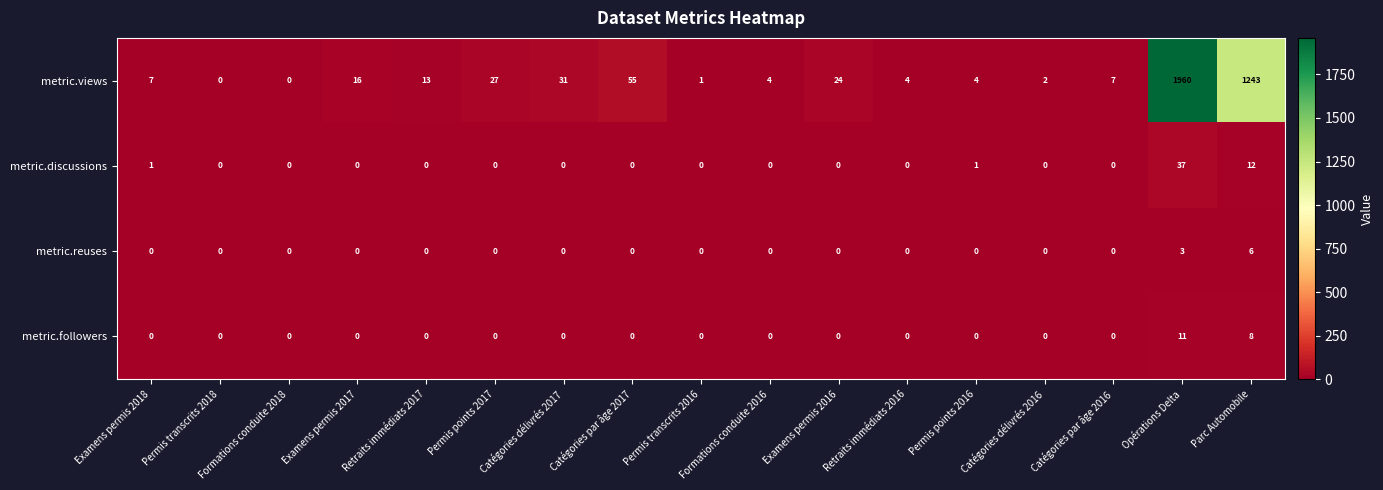

Is it true that metric.discussions equals 0 at Permis points 2017?

True